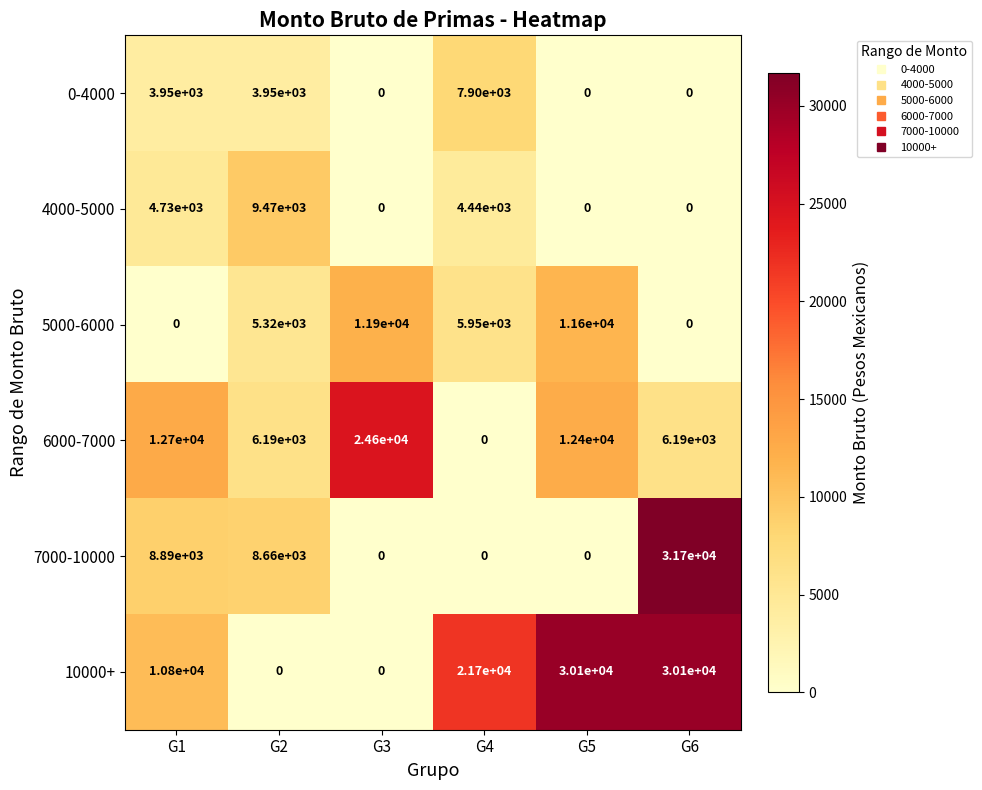

How many distinct data groups are displayed?

6